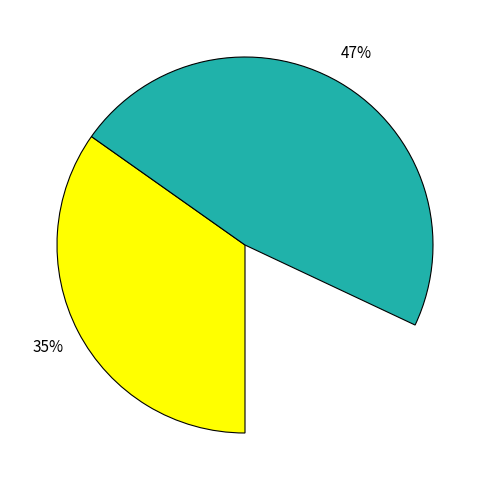

What is the total percentage of OPUS4-56091 and OPUS4-60620?

100.0%